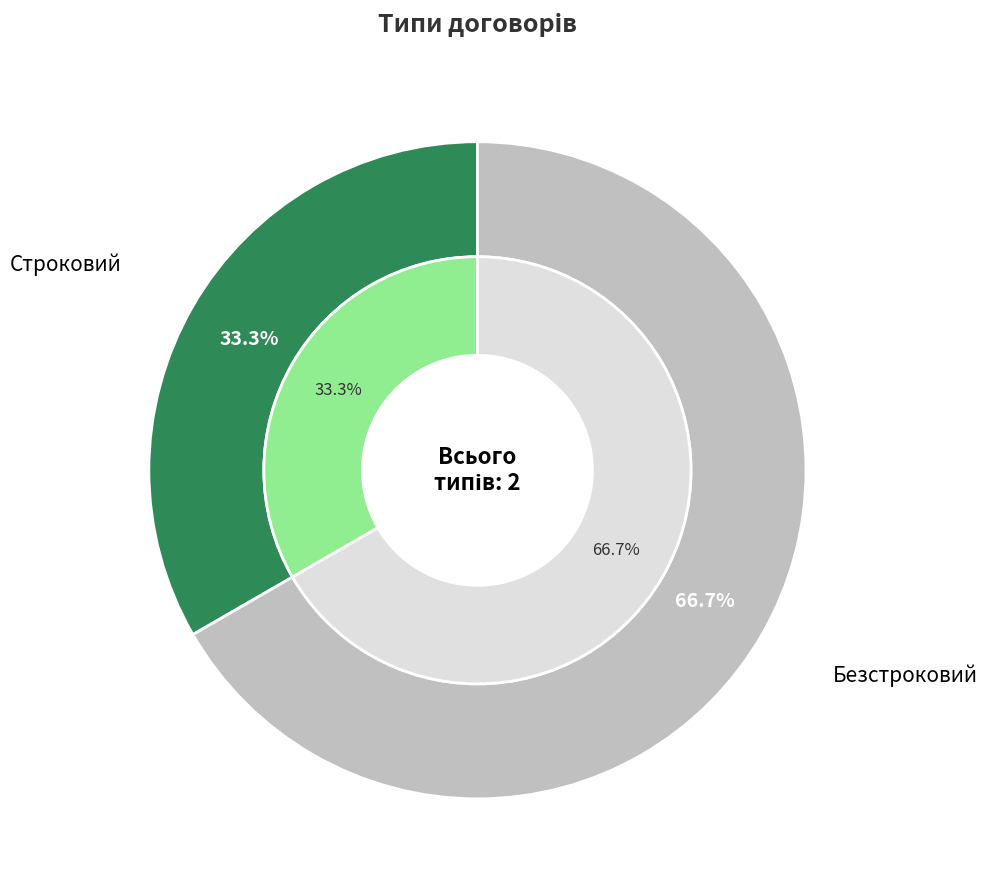

Combined, do Строковий and Безстроковий account for over 50%?

Yes